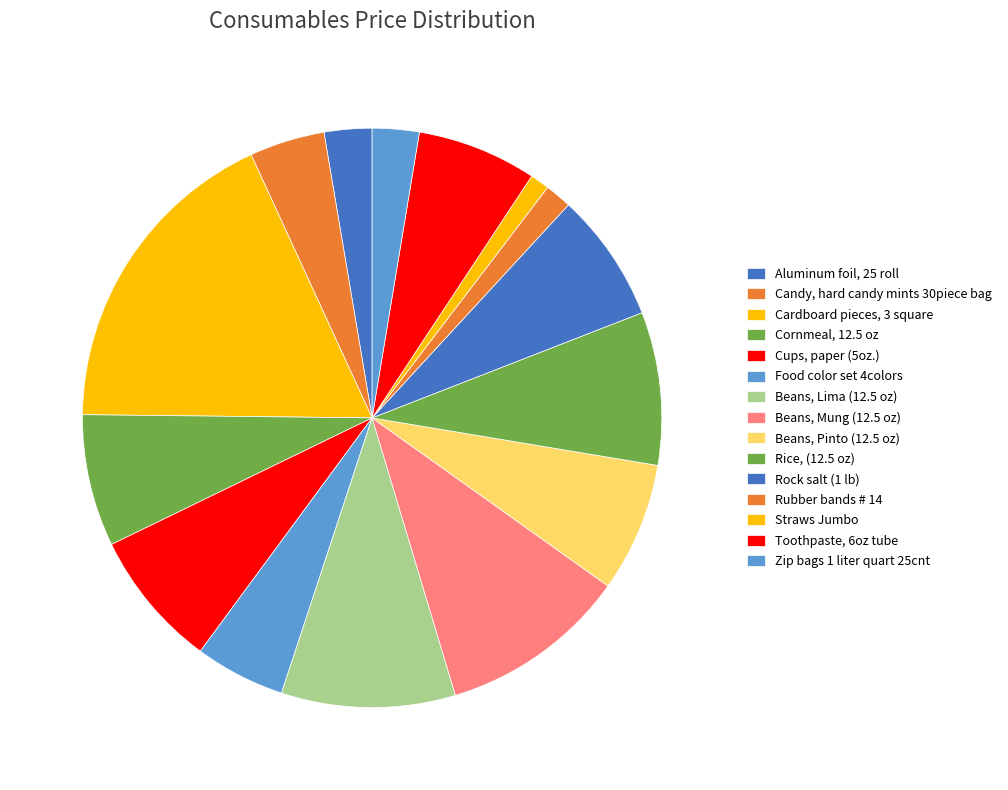

Which slice is the smallest?

Straws Jumbo